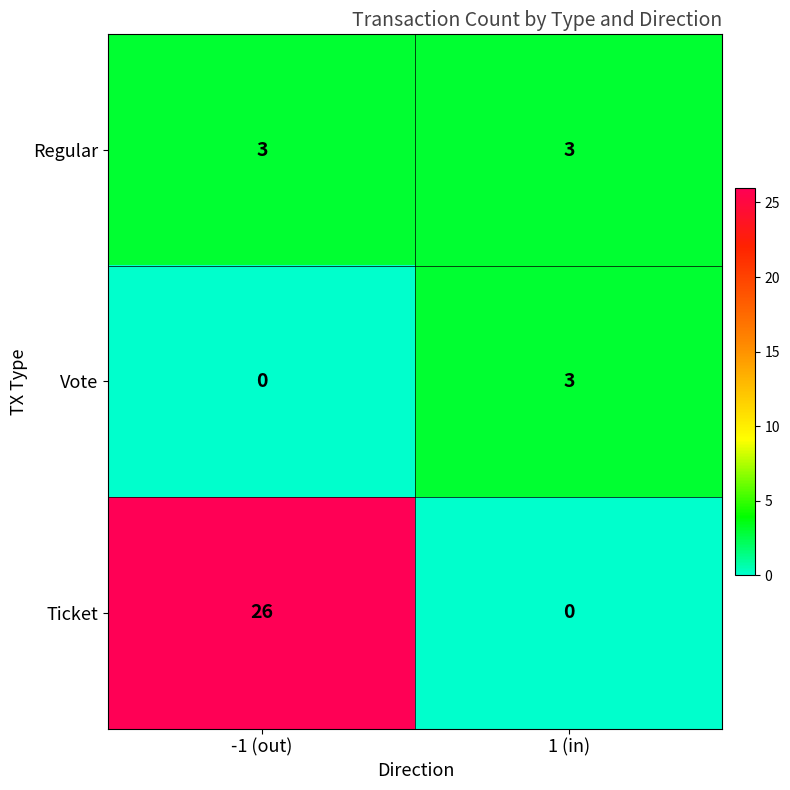

At -1 (out), list the series in order from largest to smallest.

Ticket, Regular, Vote